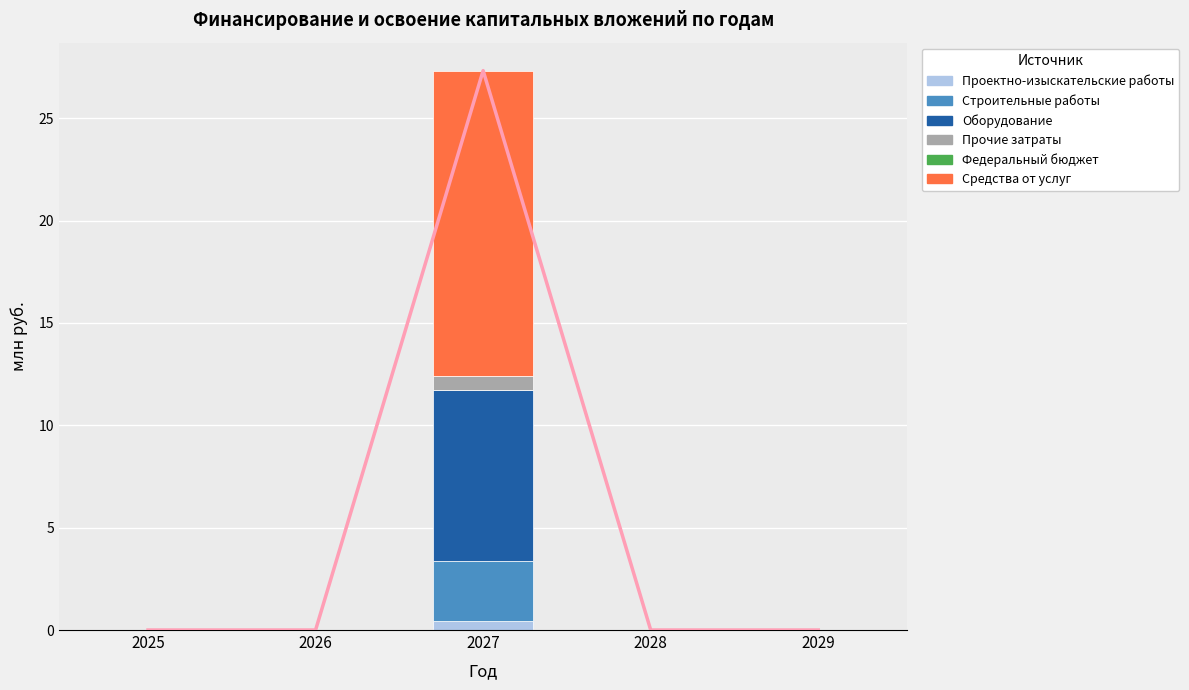

What is the value of the Средства от услуг bar at the 3rd from the left?

14.9